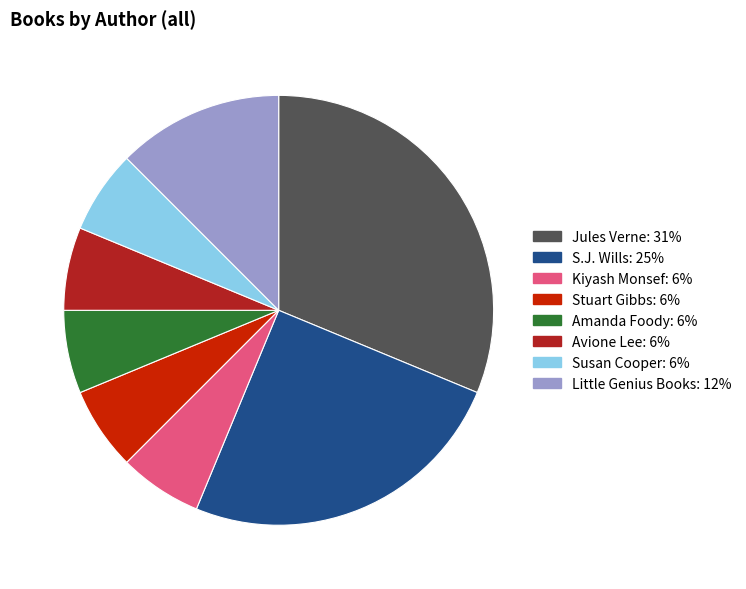

Does any single category account for the majority?

No